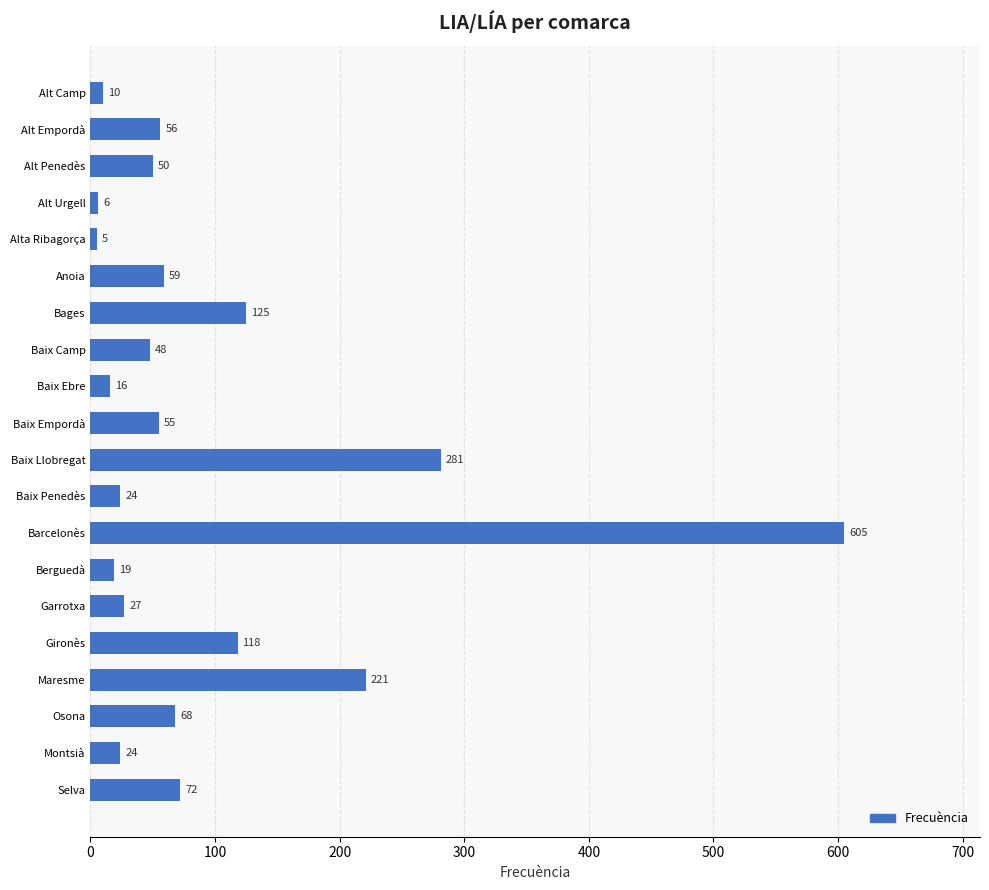

What is the difference between the values at Gironès and Maresme?

103